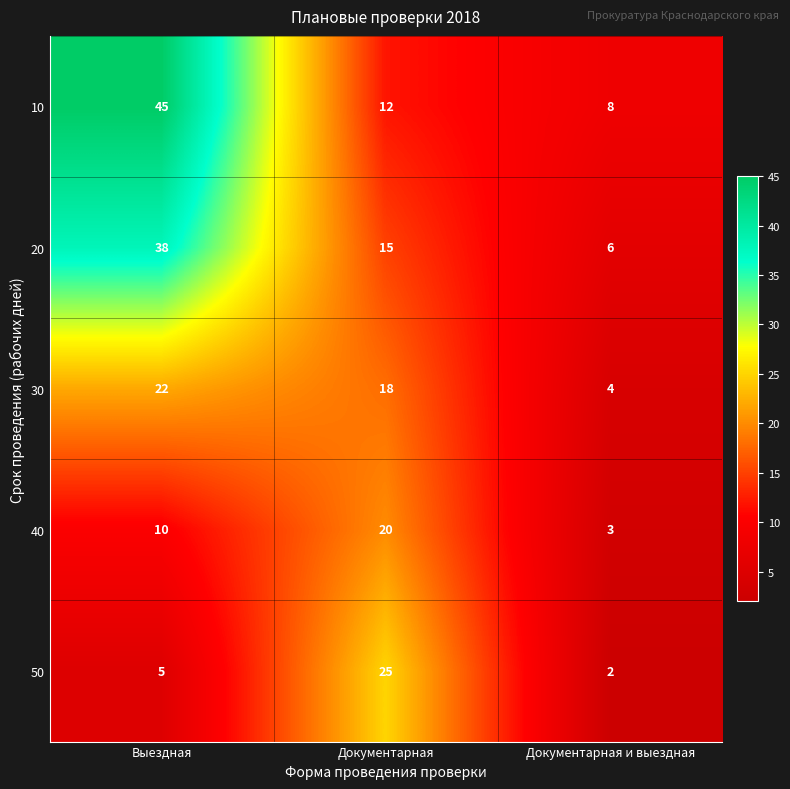

True or false: 20 has a value of 20 at Документарная.

False